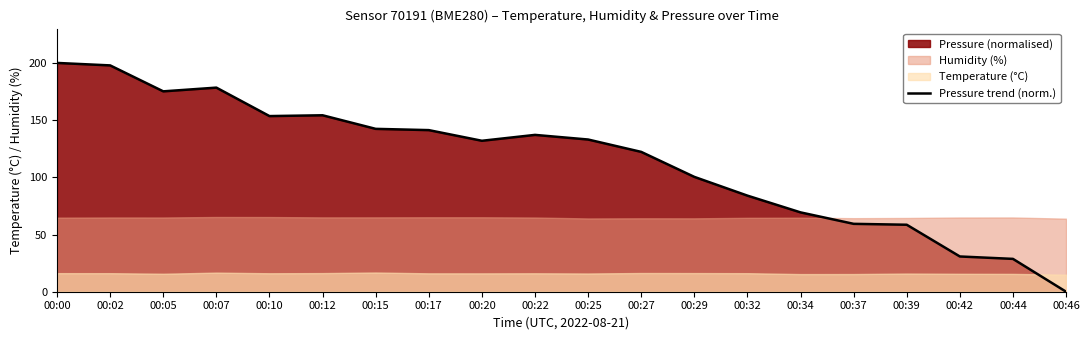

Where is the first local minimum?

00:05